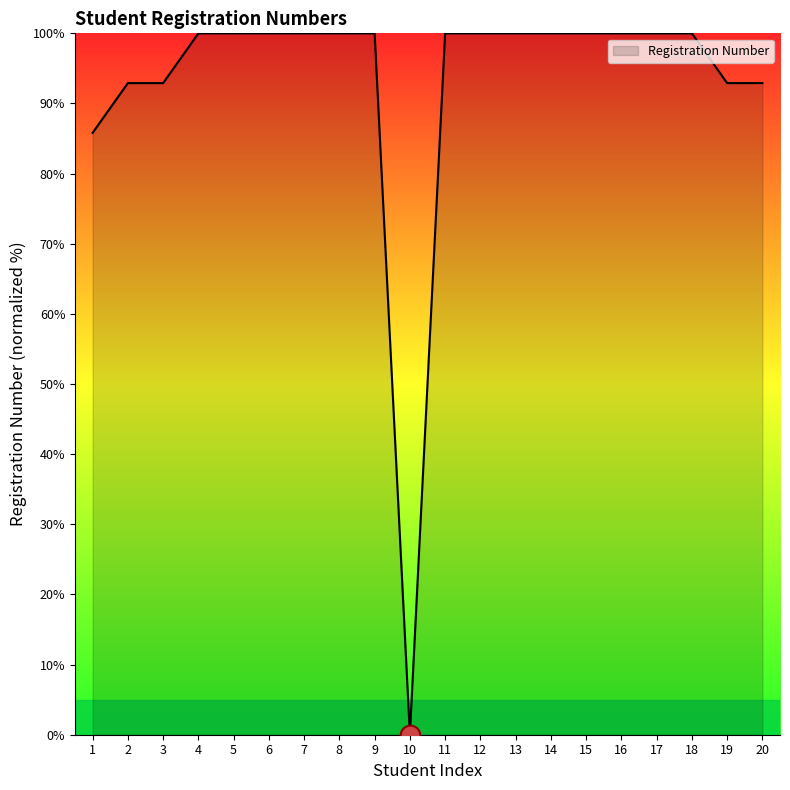

What is the change in value from 1 to 6?

+14.2